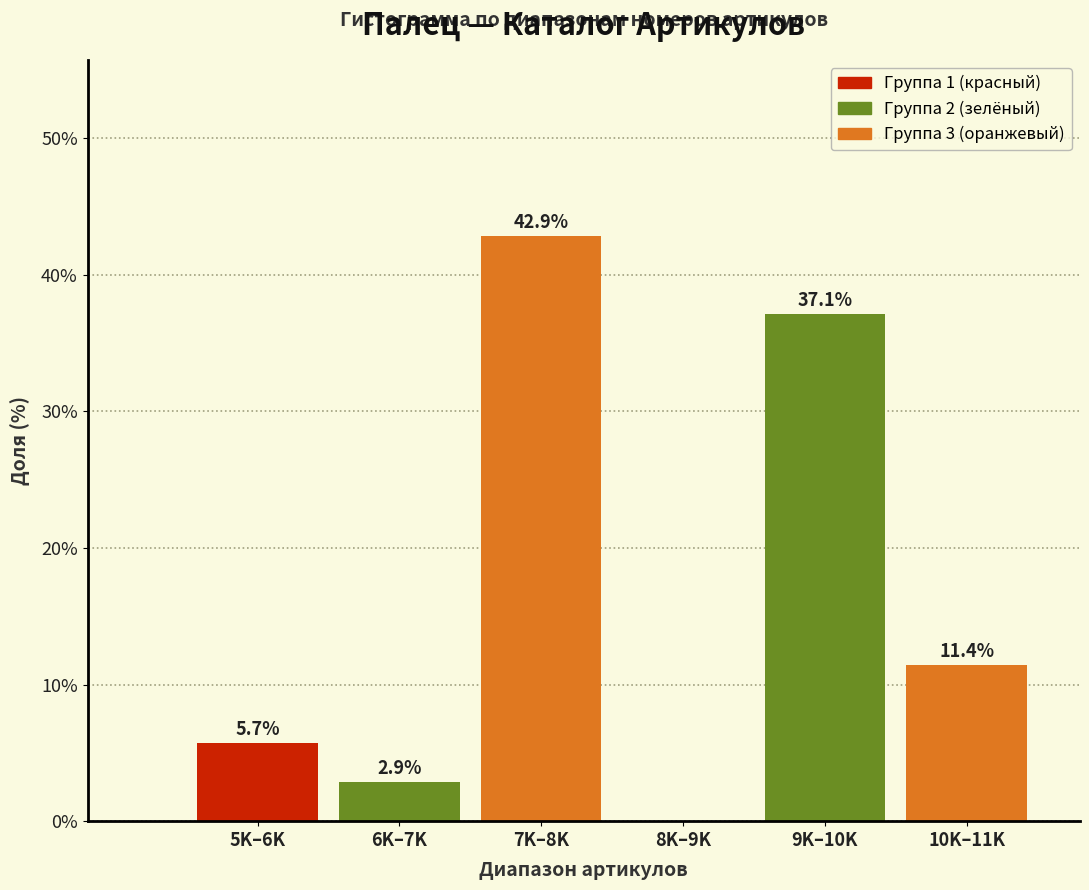

Reading left to right, extract all data points from this chart.

5K–6K=5.7	6K–7K=2.9	7K–8K=42.9	8K–9K=0.0	9K–10K=37.1	10K–11K=11.4